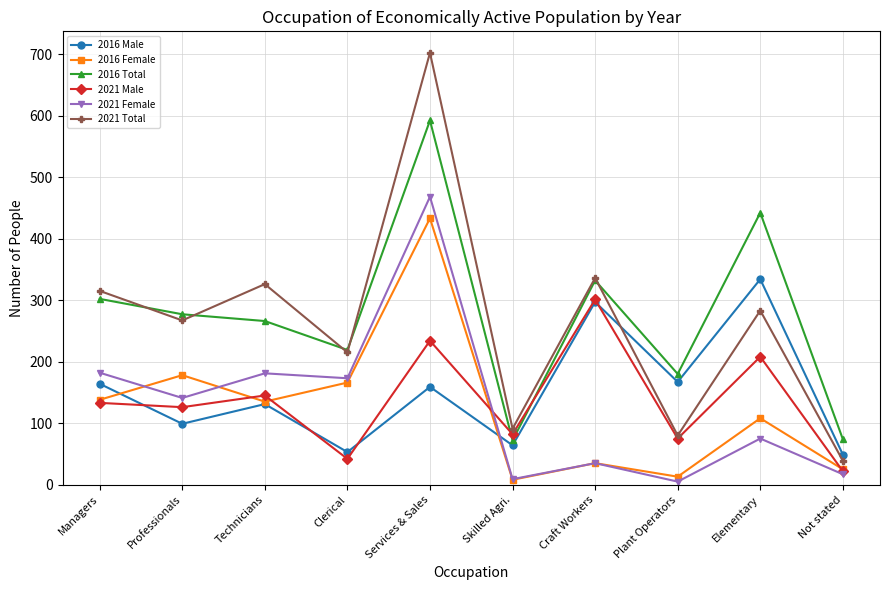

Where does the 2016 Male series first go above 159?

Managers